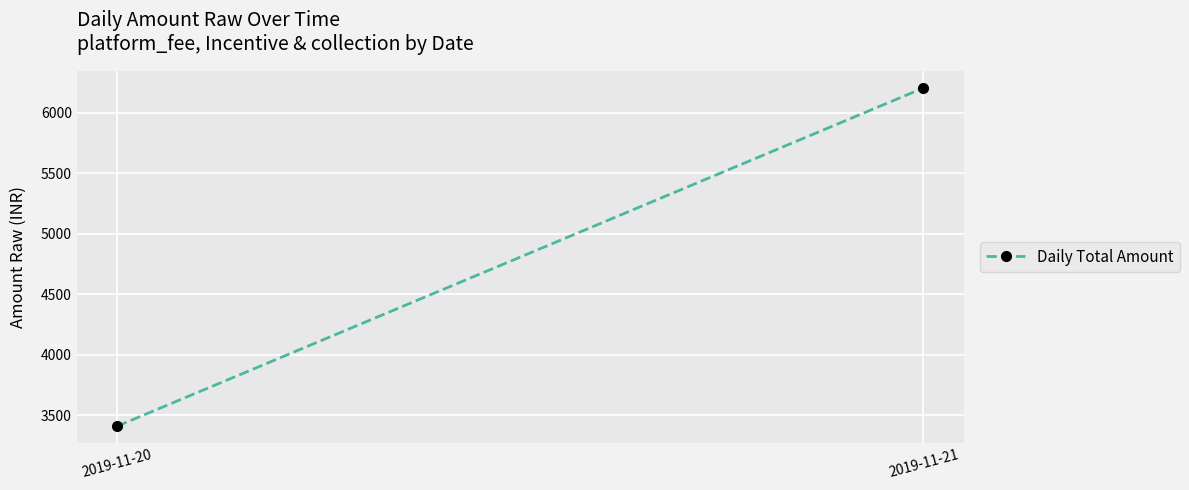

What is the sum of all values?

9617.7